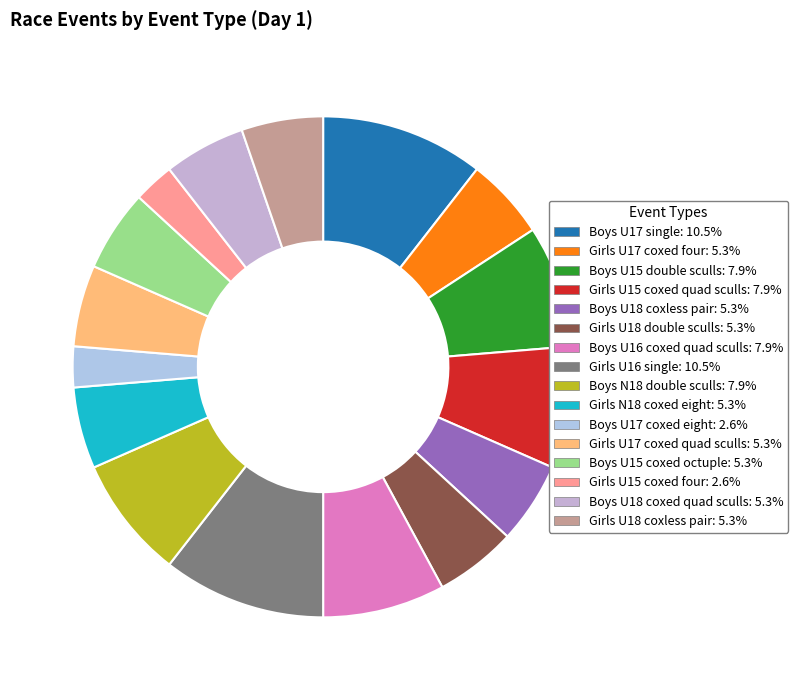

To the nearest percent, what is the combined percentage of Boys U15 double sculls and Boys U17 single?

18%